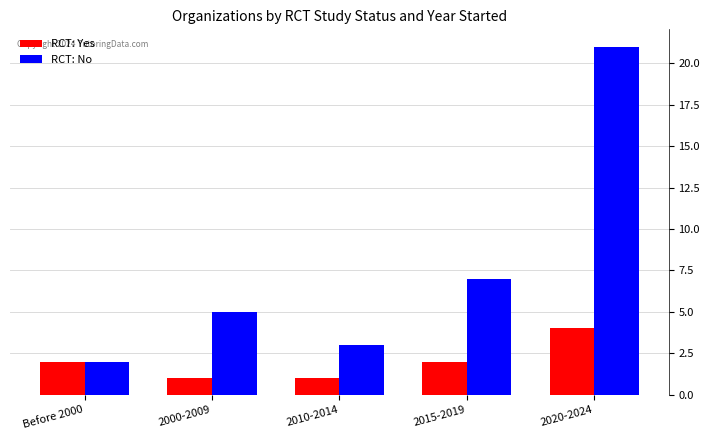

True or false: RCT: Yes has a value of 4 at 2020-2024.

True